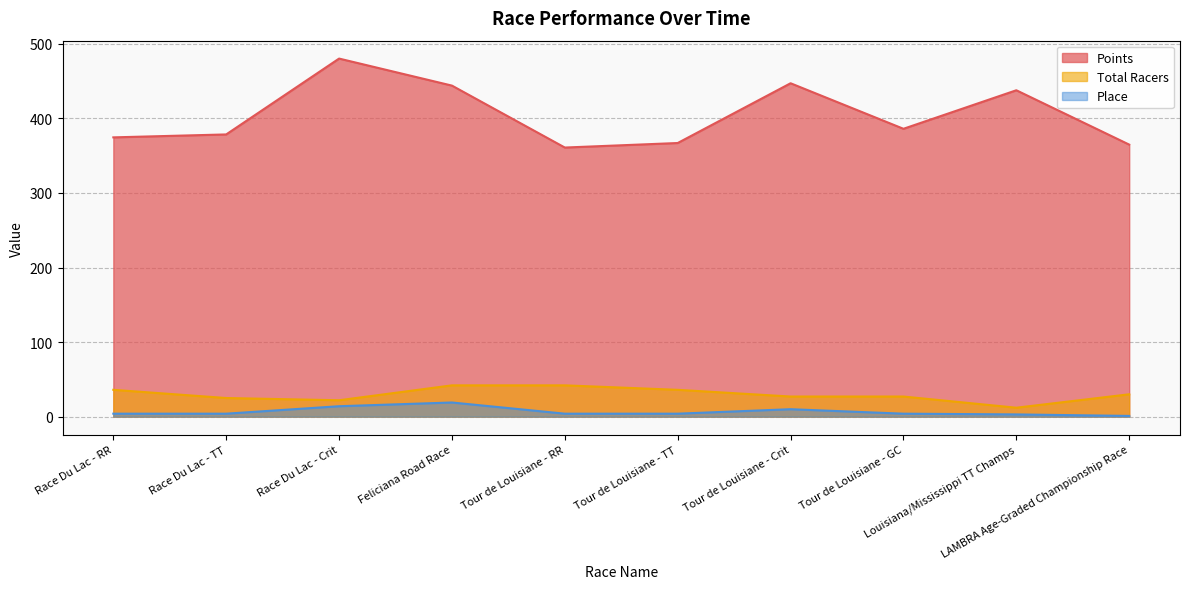

Read the Points value at Tour de Louisiane - Crit.

447.2